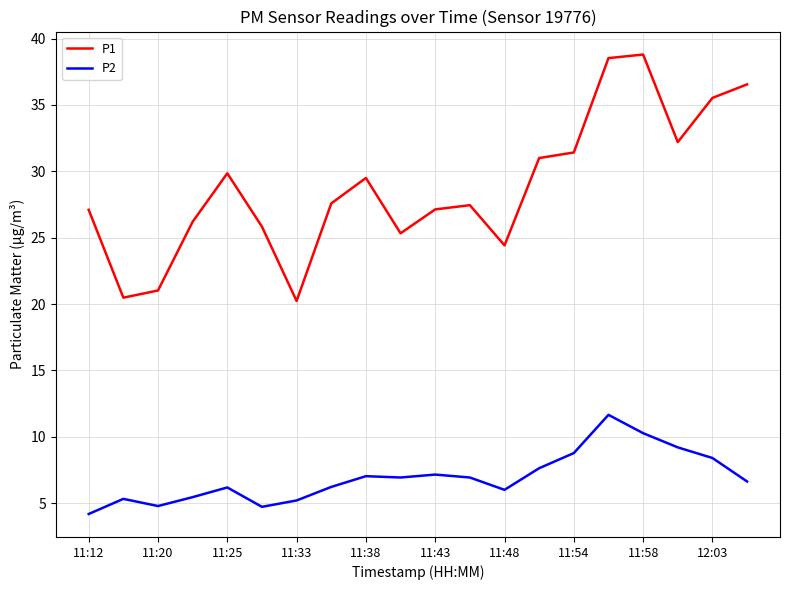

What is the difference between the maximum and minimum values in the P2 series?

7.5